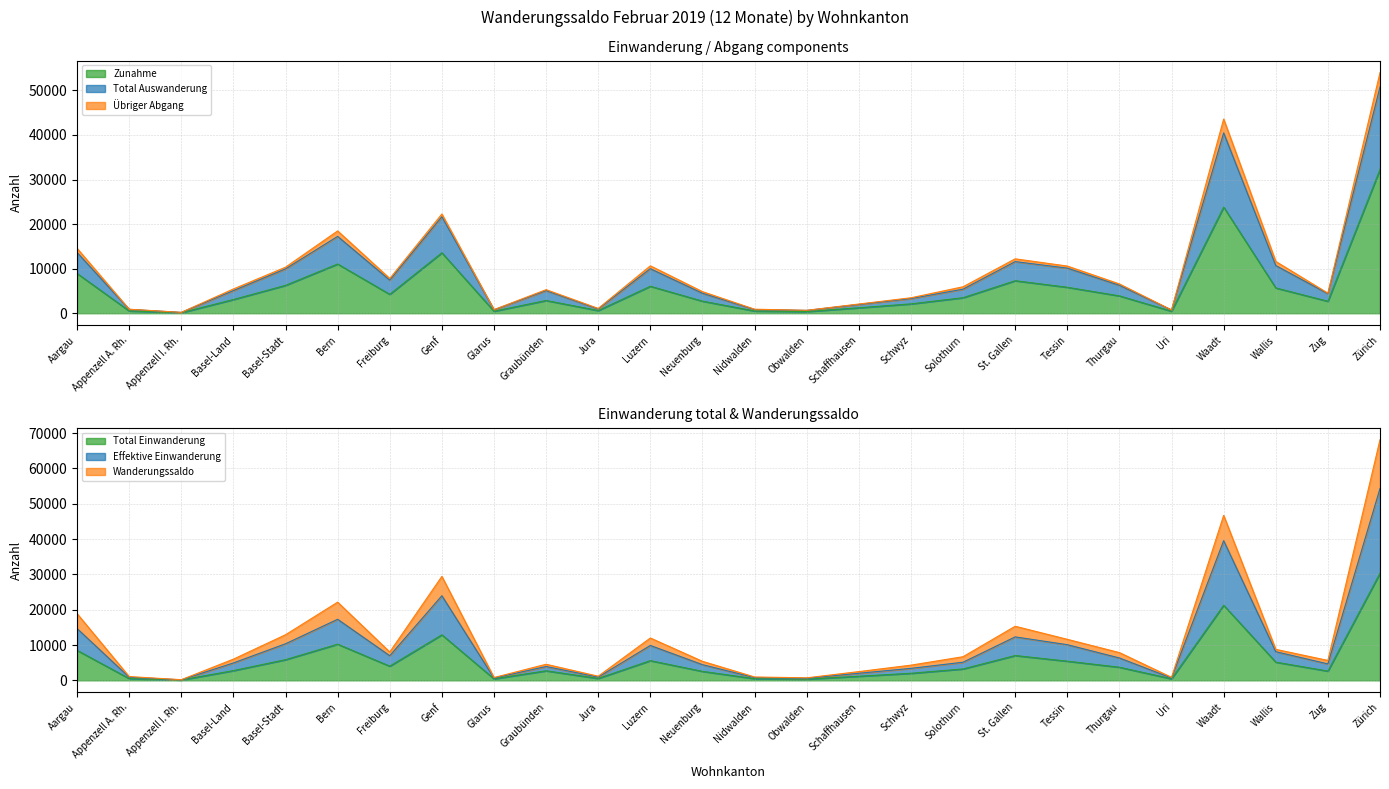

What is the spread (max minus min) of values at Uri?

411